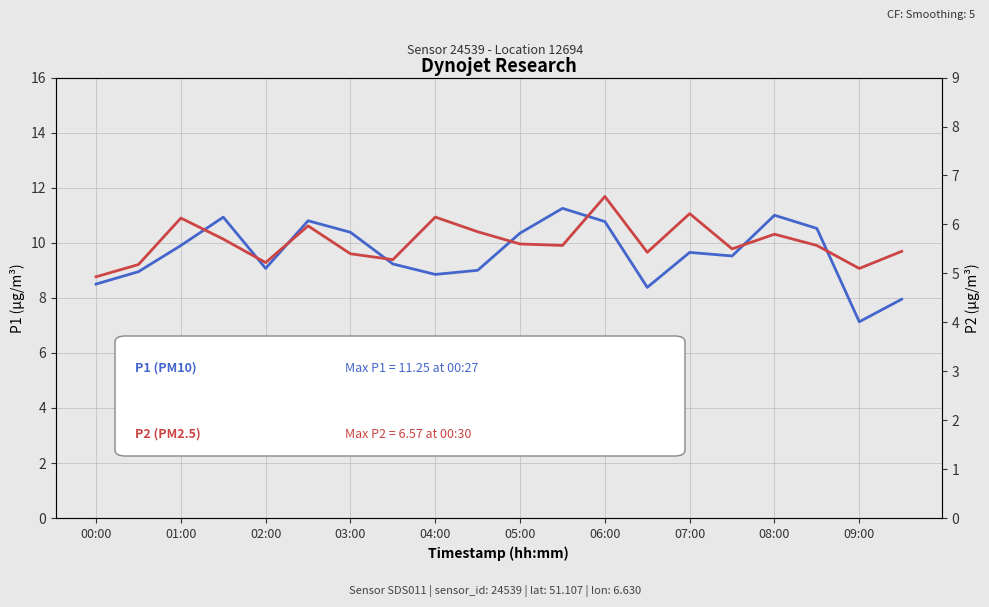

The value of P1 (PM10) at 11 is 11.2. True or false?

True